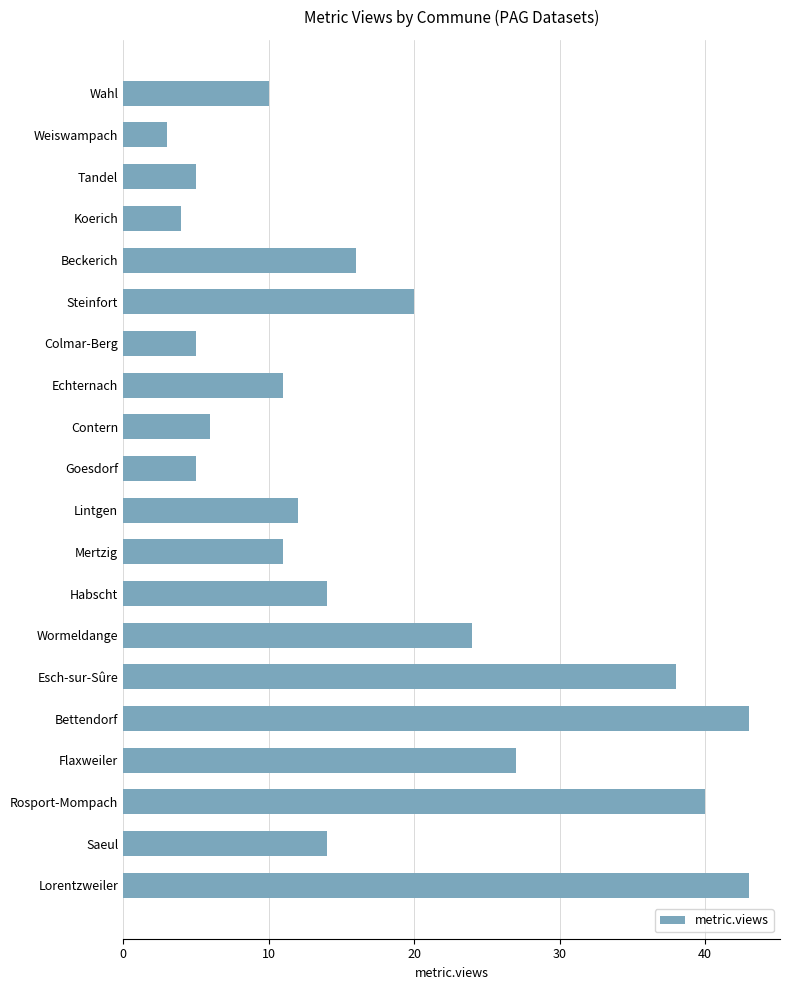

True or false: the data shows 20 at Steinfort.

True